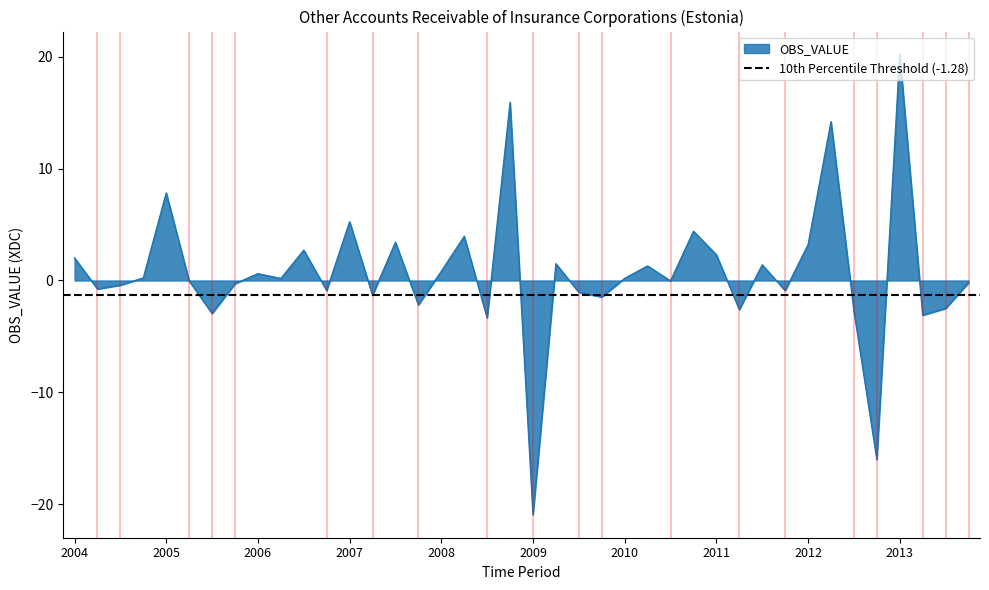

The value at 2005-Q3 is -3.0. True or false?

True